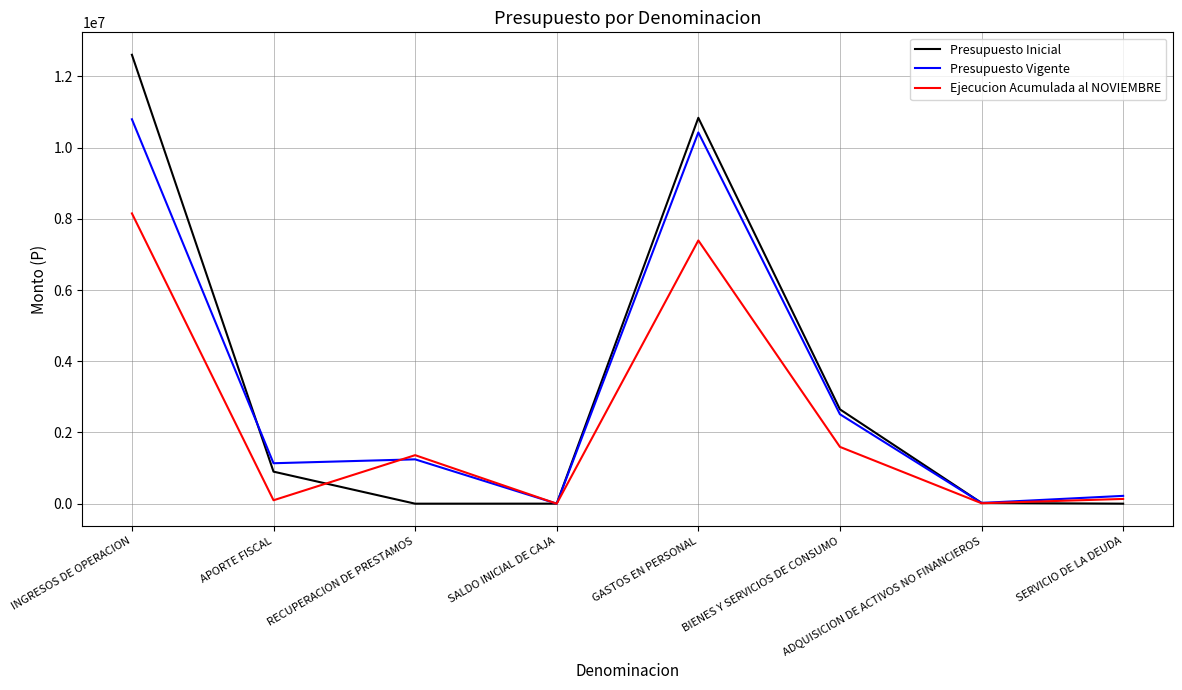

Which series has the largest range (max minus min)?

Presupuesto Inicial